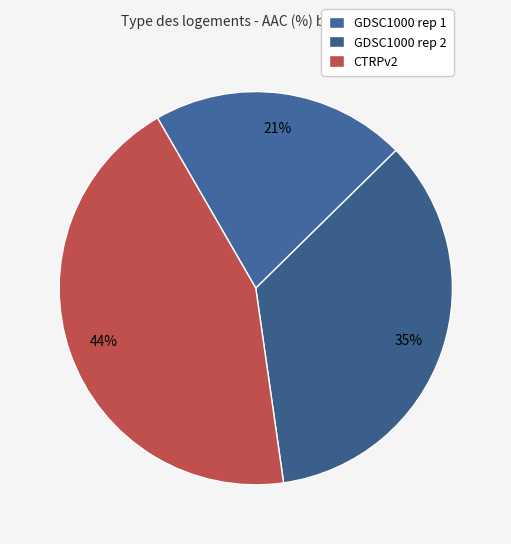

To the nearest percent, what is the combined percentage of GDSC1000 rep 2 and GDSC1000 rep 1?

56%